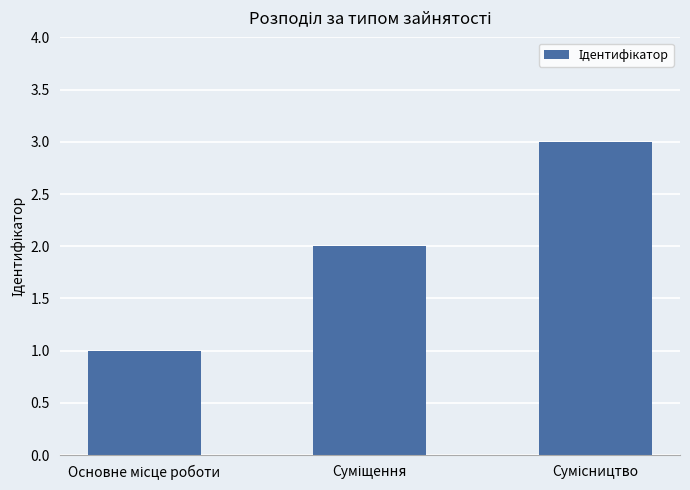

What is the greatest value displayed?

3